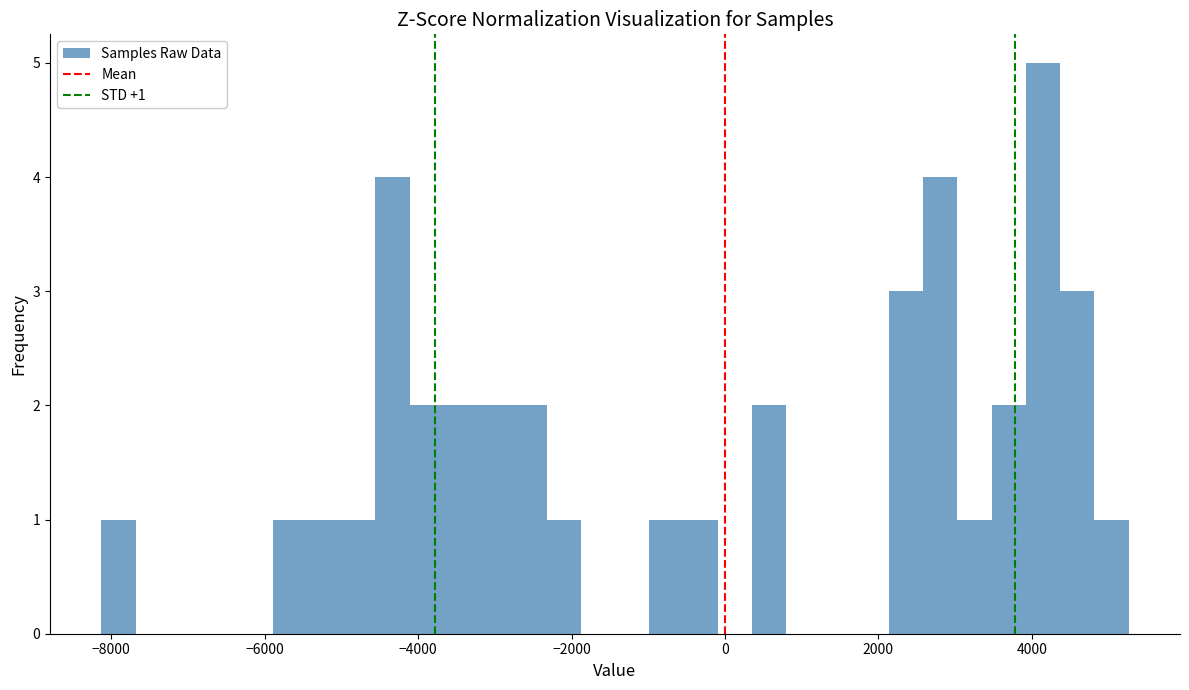

Read against the x-axis, roughly where is the centre of the tallest bar?

4200